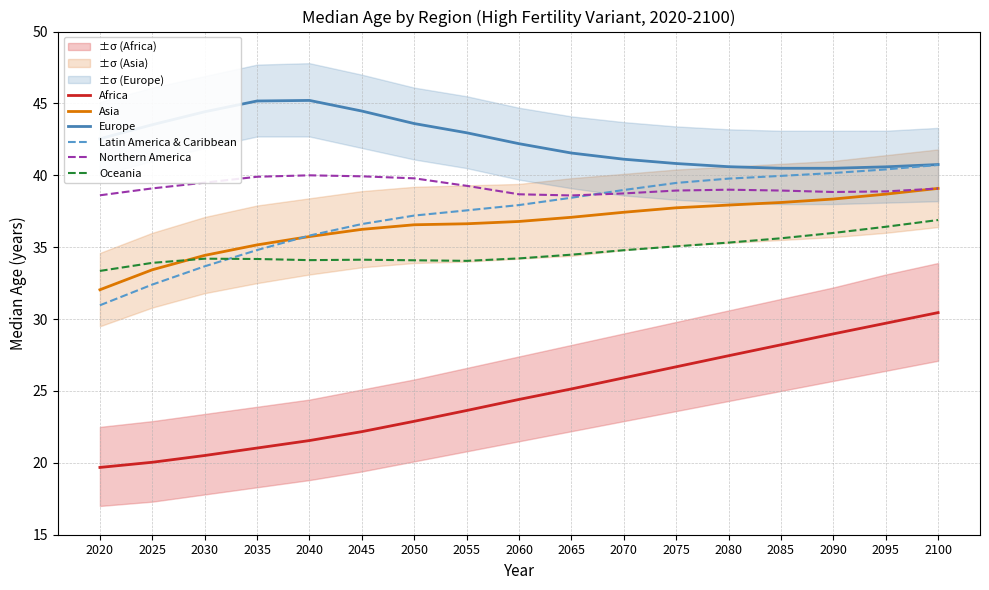

Which label corresponds to the largest value in the chart?

2040